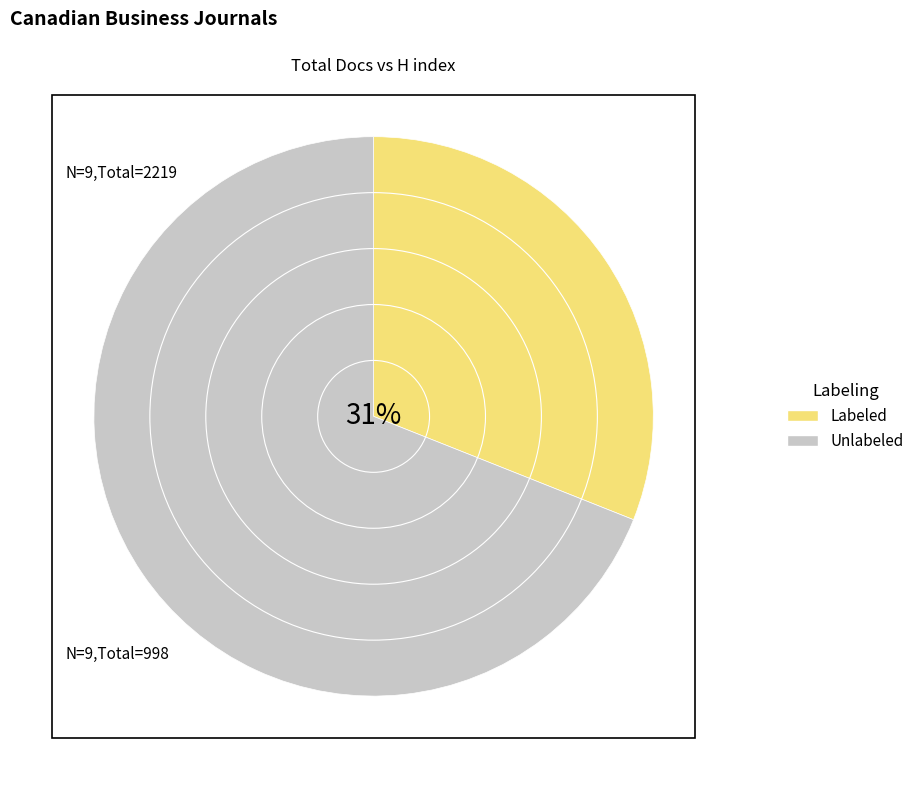

Do Labeled and Unlabeled together represent more than half of the pie?

Yes